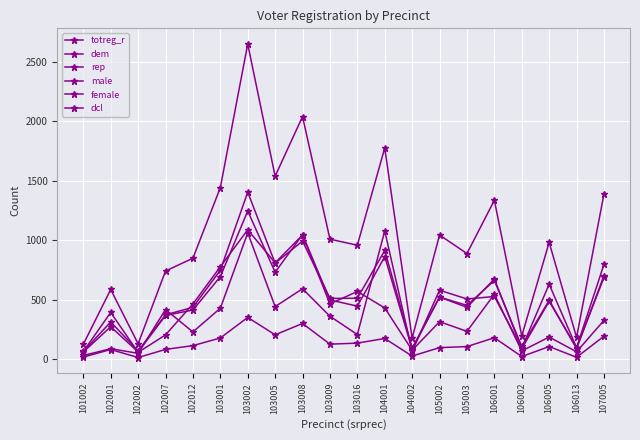

The male series shows 825 at 106005. True or false?

False